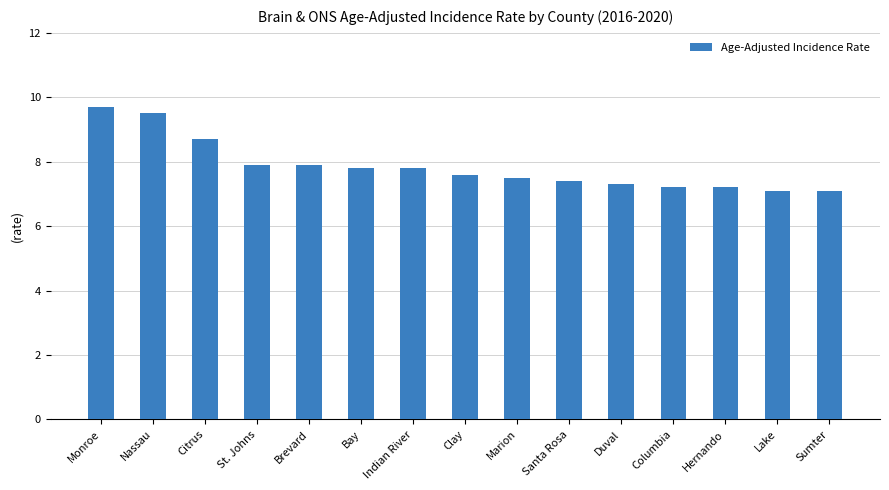

Is it true that the value at Nassau is 9.5?

True